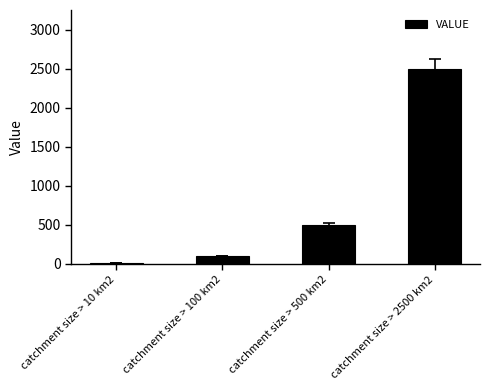

What is the difference between the values at catchment size > 2500 km2 and catchment size > 10 km2?

2490